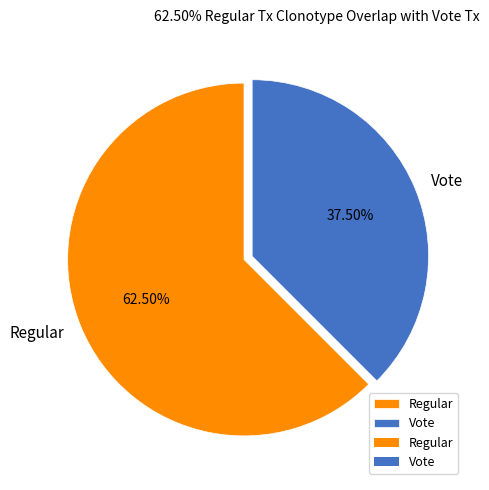

Which category has the biggest portion of the pie?

Regular